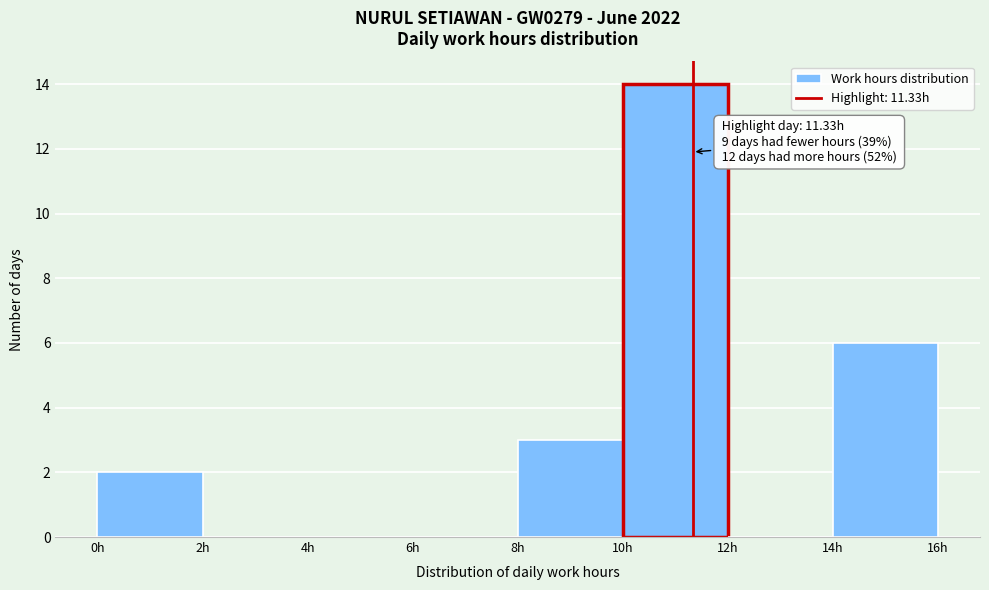

Which range on the x-axis has the tallest bar?

10 to 12